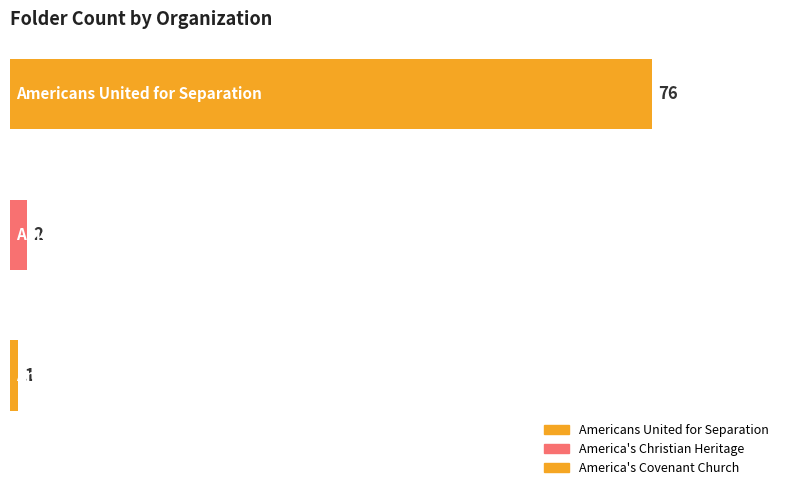

Which category has the lowest value across all series?

America's Covenant Church